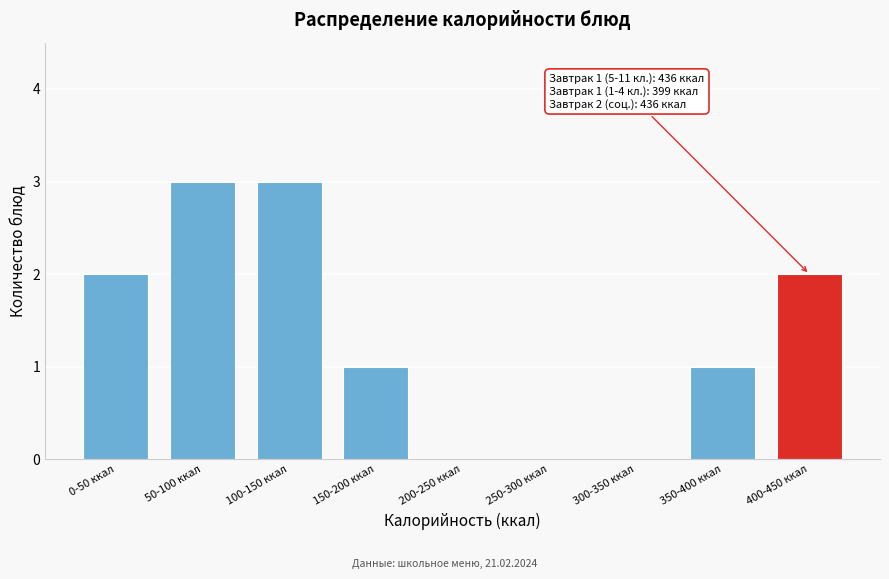

Reading left to right, list all the values displayed in this chart.

0-50 ккал=2	50-100 ккал=3	100-150 ккал=3	150-200 ккал=1	200-250 ккал=0	250-300 ккал=0	300-350 ккал=0	350-400 ккал=1	400-450 ккал=2